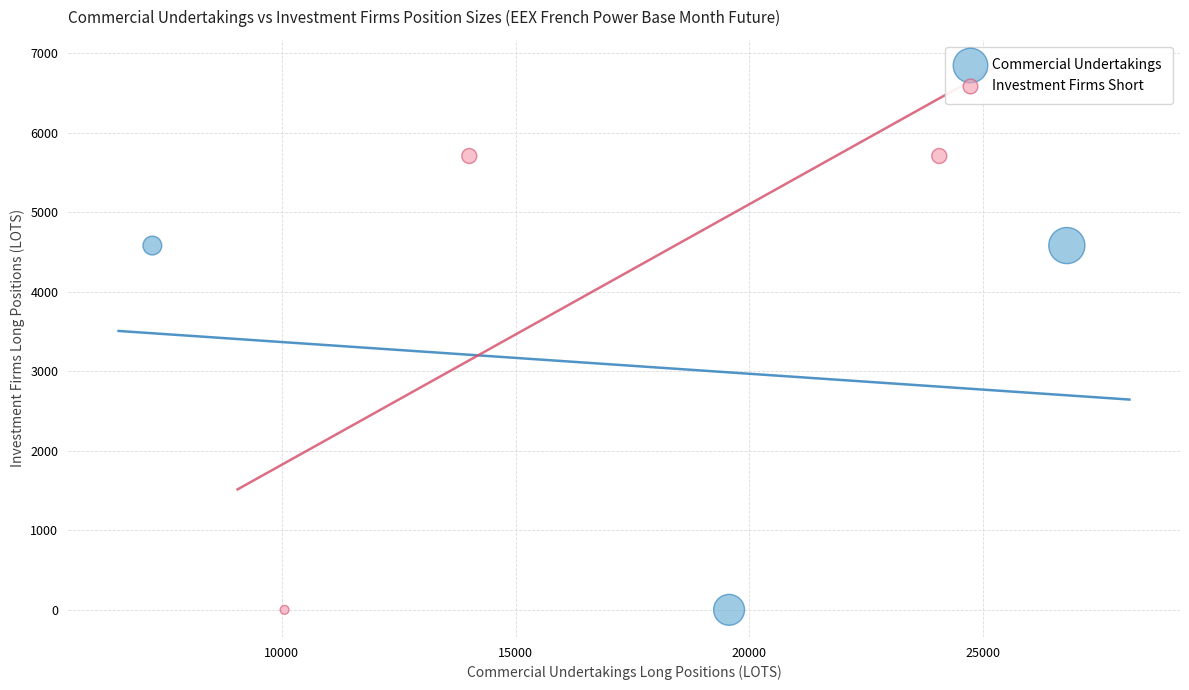

Which series contains the highest Y value?

Investment Firms Short